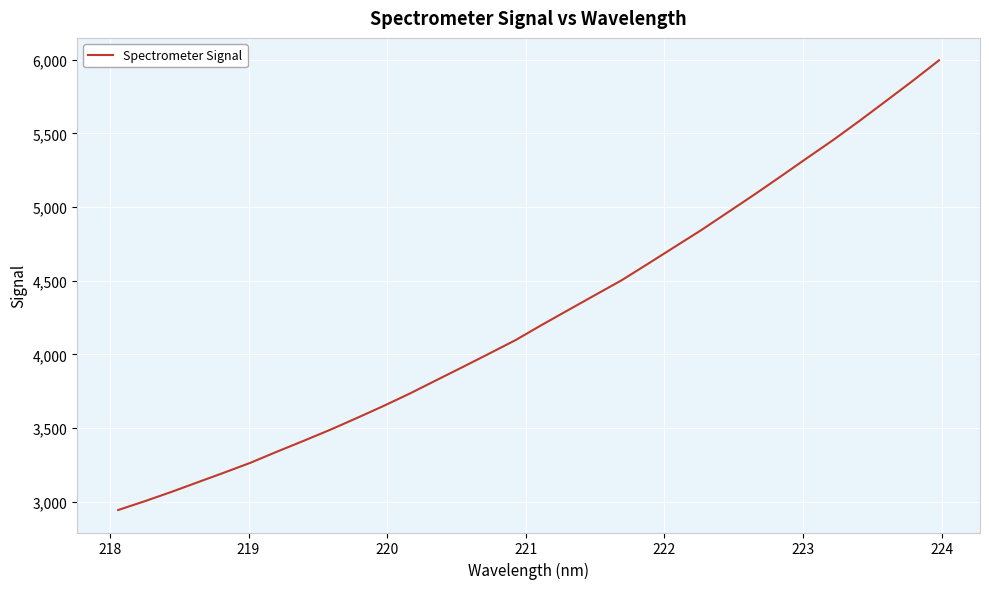

Does the chart have visible grid lines?

Yes